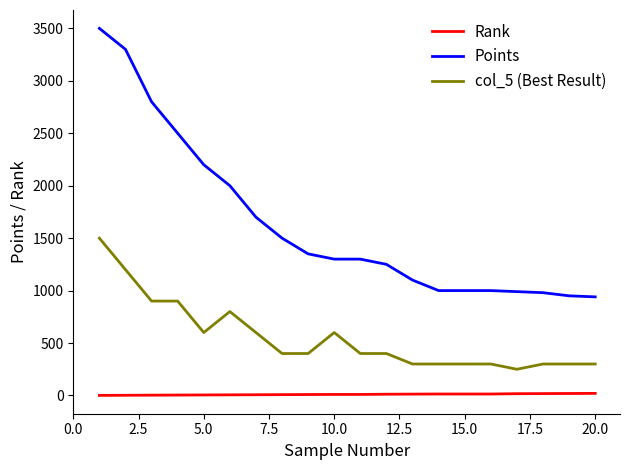

What is the difference between the second highest and minimum values in the Rank series?

18